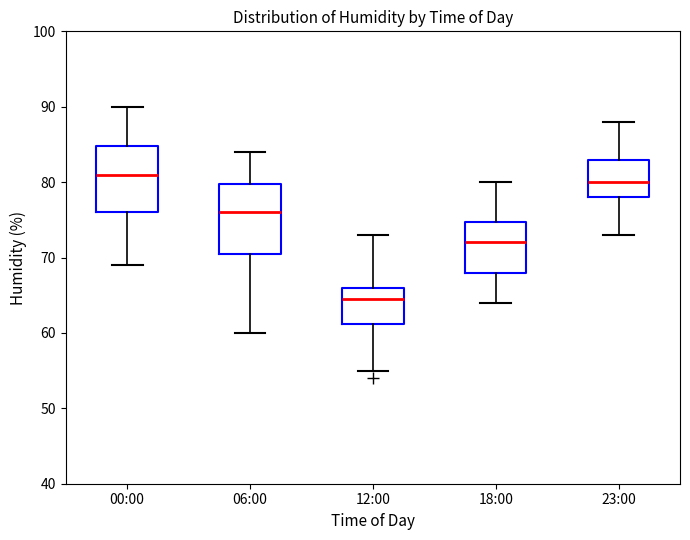

Reading left to right, read every box against the y-axis: the position of its median line, the range the box covers, and the ends of its whiskers. The values are not printed on the chart, so give them approximately, as read against the axis.

00:00: median 81, box 76 to 85, whiskers 69 to 90
06:00: median 76, box 71 to 80, whiskers 60 to 84
12:00: median 65, box 61 to 66, whiskers 55 to 73
18:00: median 72, box 68 to 75, whiskers 64 to 80
23:00: median 80, box 78 to 83, whiskers 73 to 88